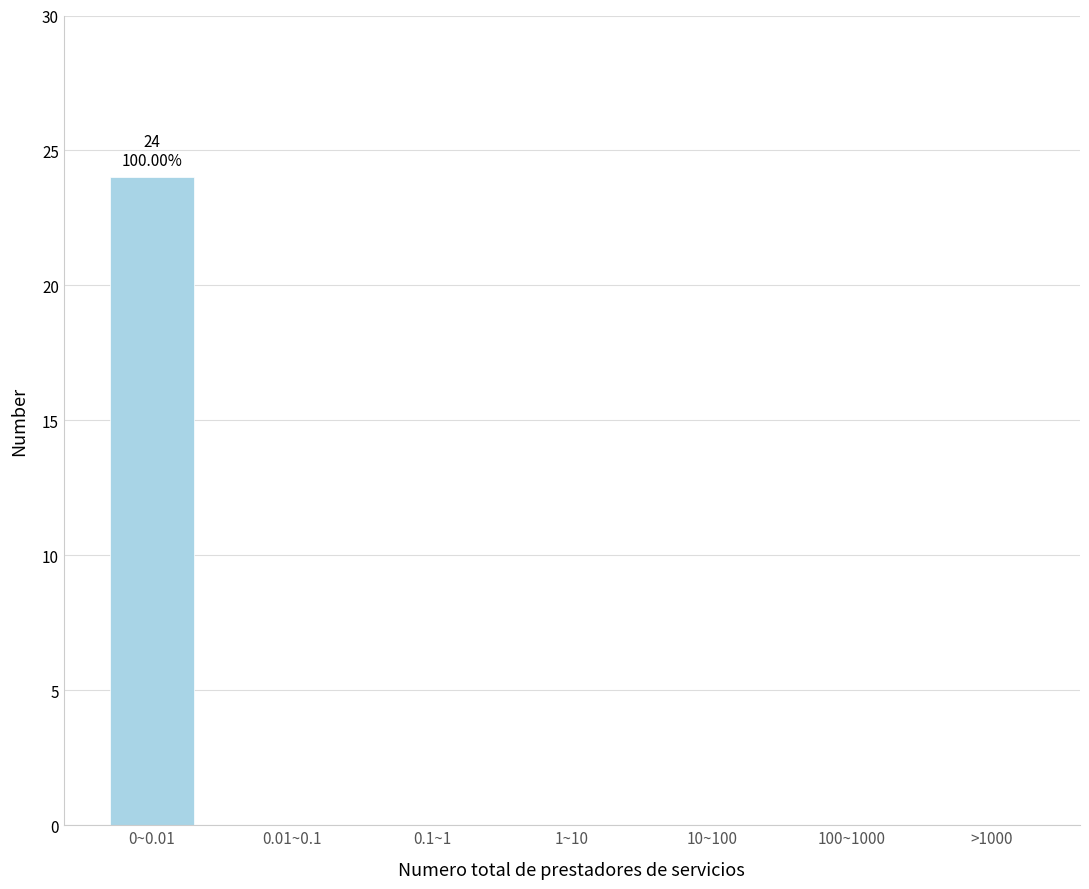

Reading left to right, what are all the values shown in this chart?

0~0.01=24	0.01~0.1=0	0.1~1=0	1~10=0	10~100=0	100~1000=0	>1000=0